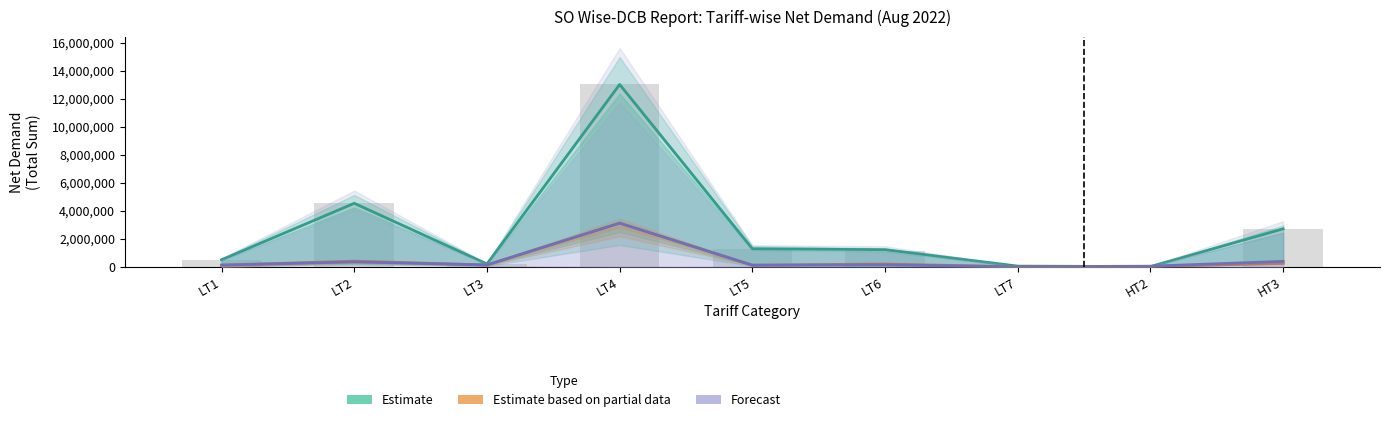

At how many categories does at least one series exceed 9444673?

1